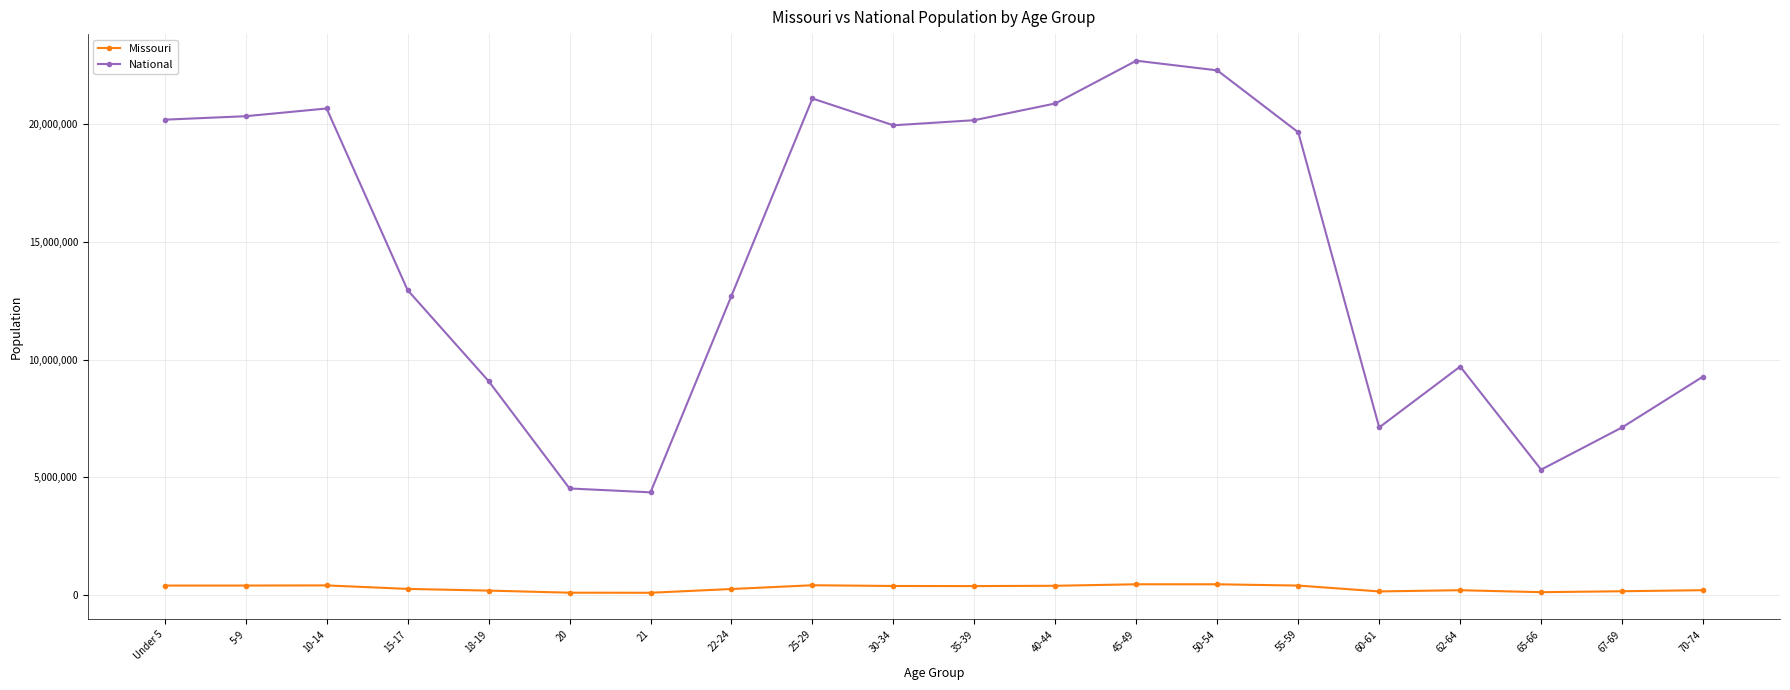

True or false: Missouri and National cross at least once.

False